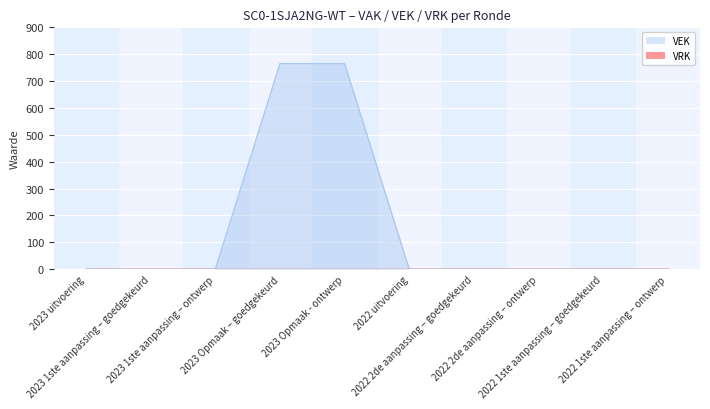

Does the chart display data point markers on the line(s)?

No